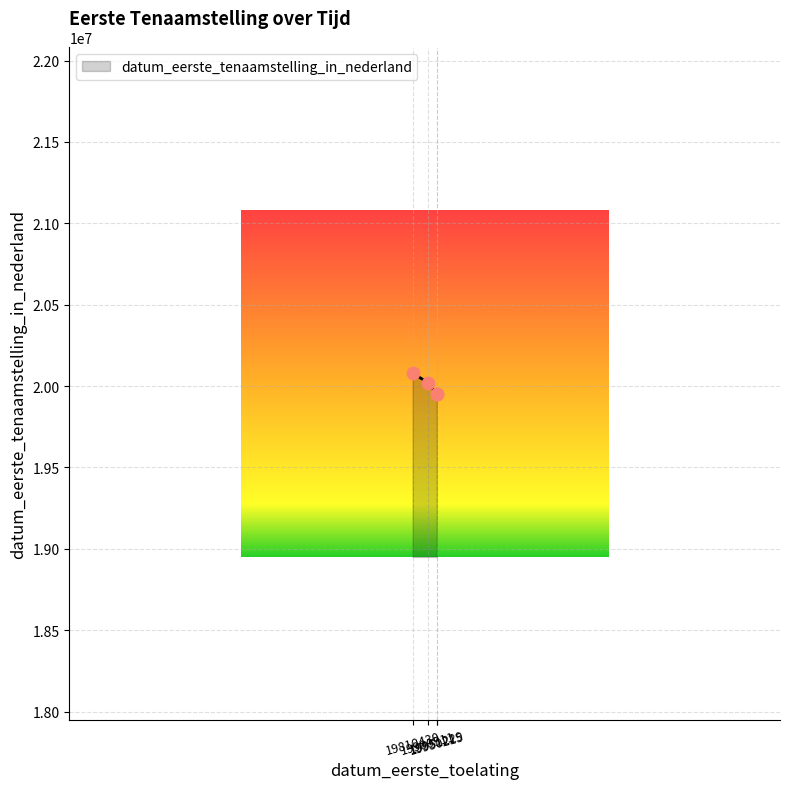

Between 19810430 and 19951229, which is larger?

19810430